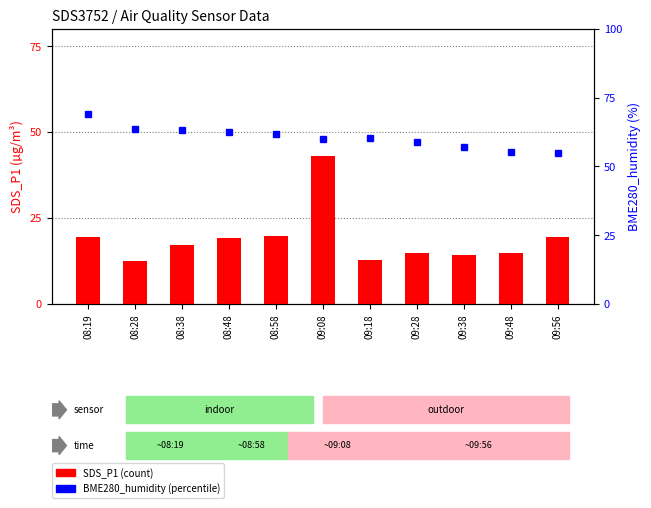

What is the difference between the BME280_humidity values at 08:58 and 09:08?

2.2